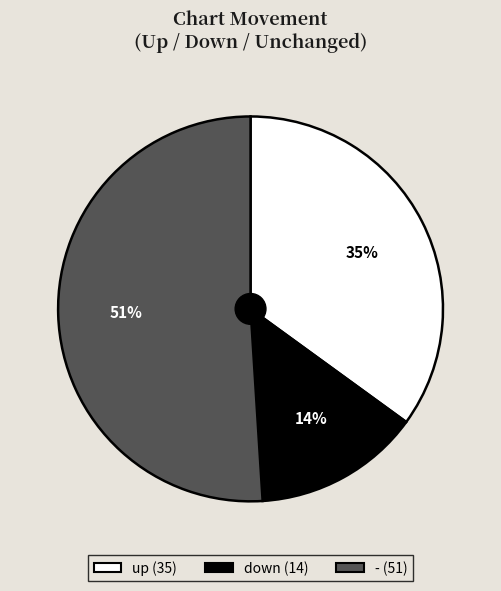

To the nearest percent, what is the combined percentage of up and down?

49%